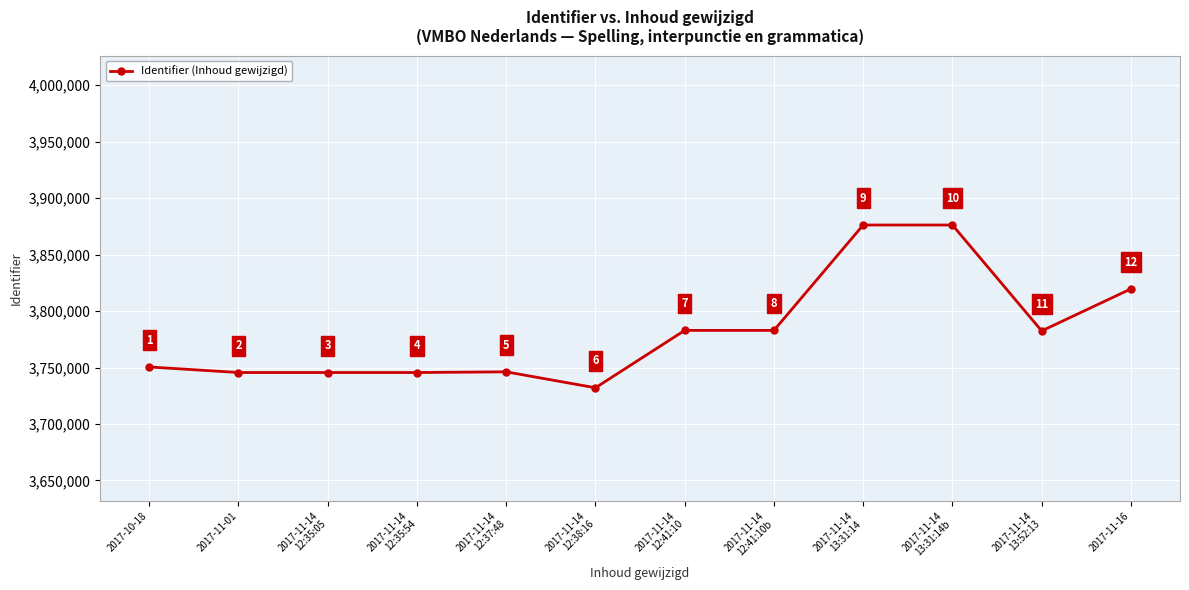

The value at 2017-11-14
12:35:54 is 2291860. True or false?

False